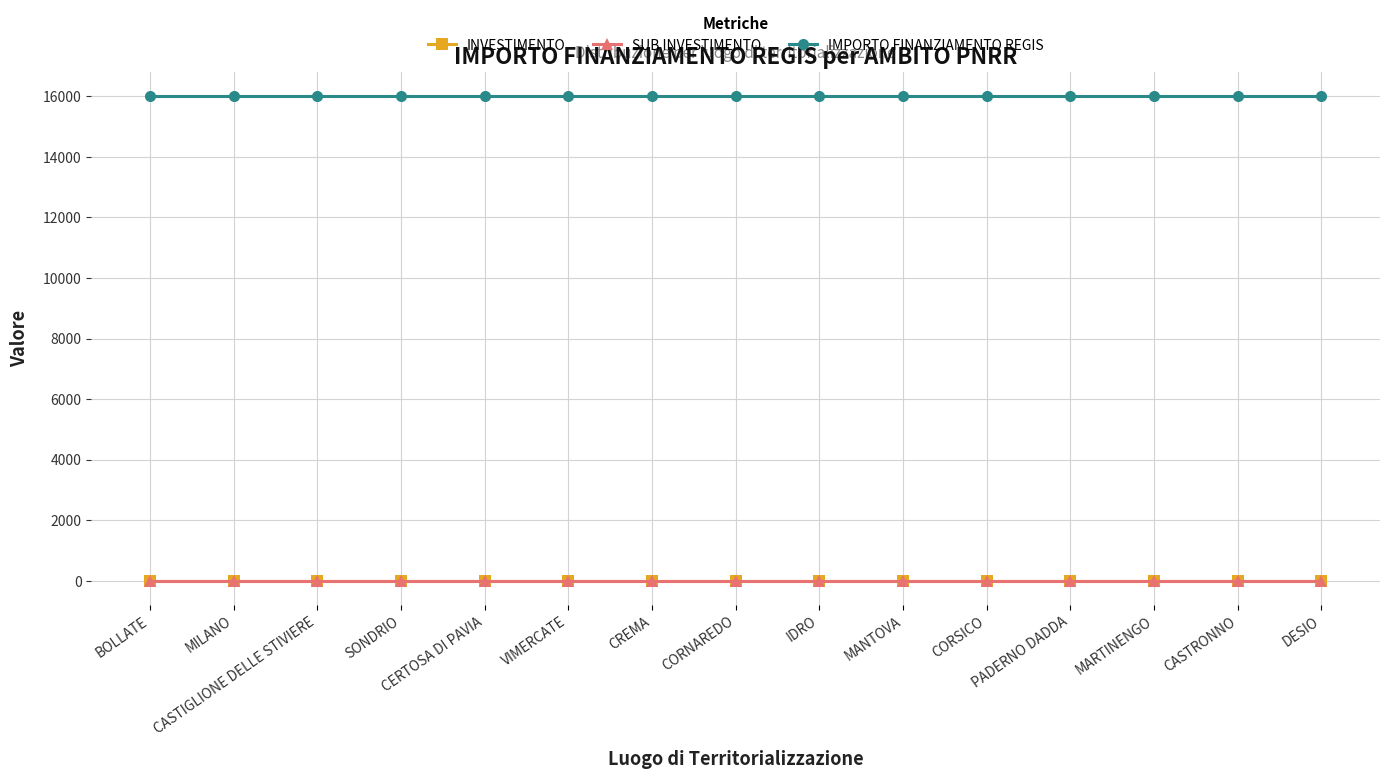

At MARTINENGO, list the series in order from largest to smallest.

IMPORTO FINANZIAMENTO REGIS, INVESTIMENTO, SUB INVESTIMENTO